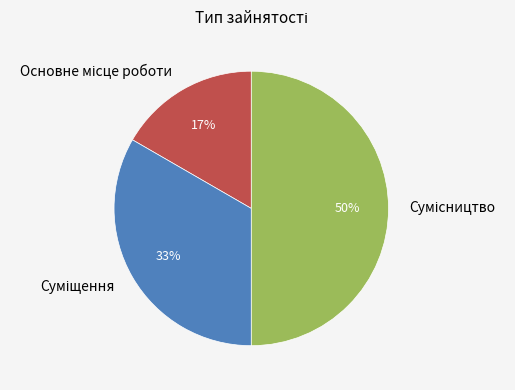

To the nearest percent, what is the difference between the largest and smallest slice percentages?

33%